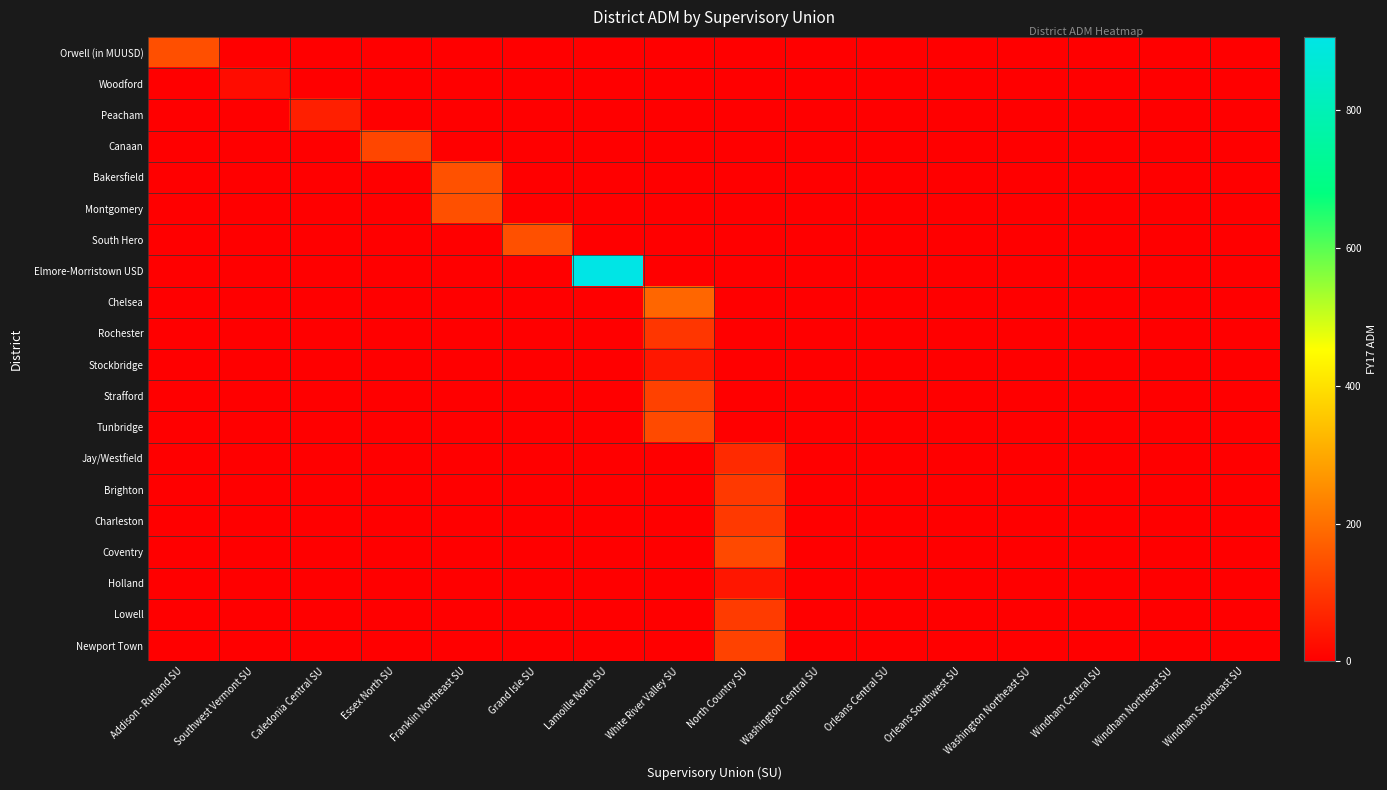

At Essex North SU, list the series in order from largest to smallest.

Canaan, Orwell (in MUUSD), Woodford, Peacham, Bakersfield, Montgomery, South Hero, Elmore-Morristown USD, Chelsea, Rochester, Stockbridge, Strafford, Tunbridge, Jay/Westfield, Brighton, Charleston, Coventry, Holland, Lowell, Newport Town